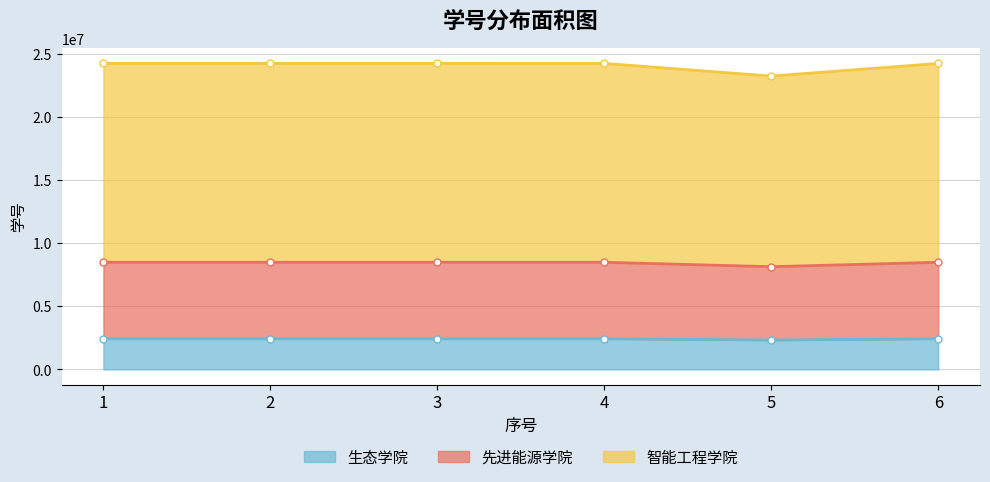

Reading left to right, extract all data points from this chart.

2421665.2	2421685.4	2421633.4	2421549.4	2321424.7	2421548.8